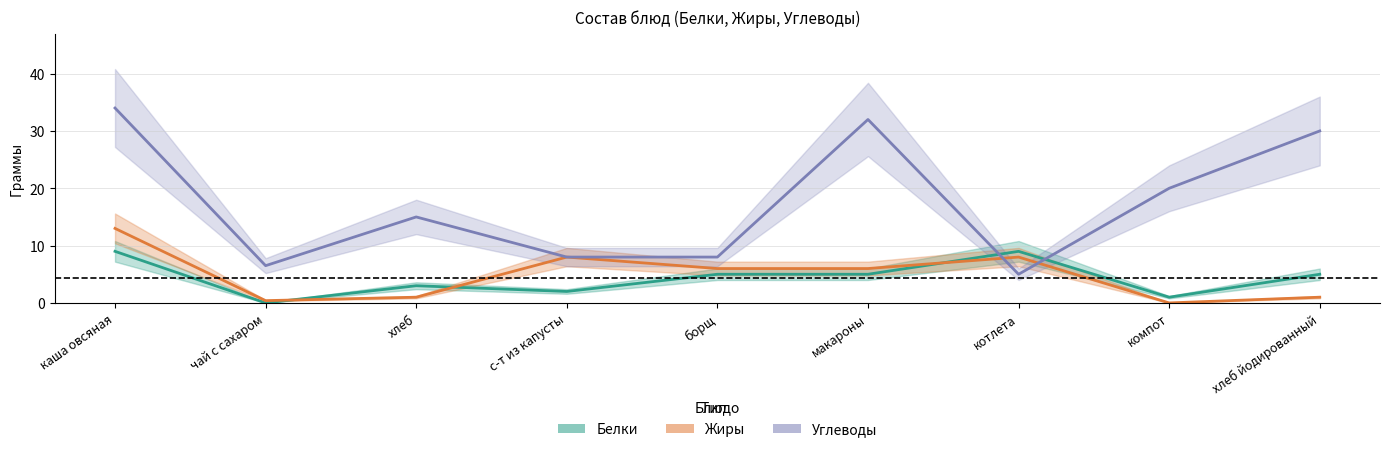

At which label is Белки closest to 4?

хлеб